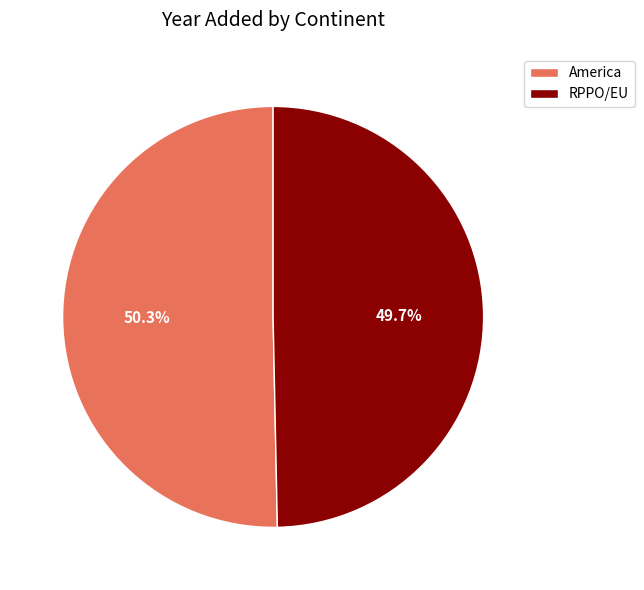

To the nearest percent, what is the difference between the largest and smallest slice percentages?

1%